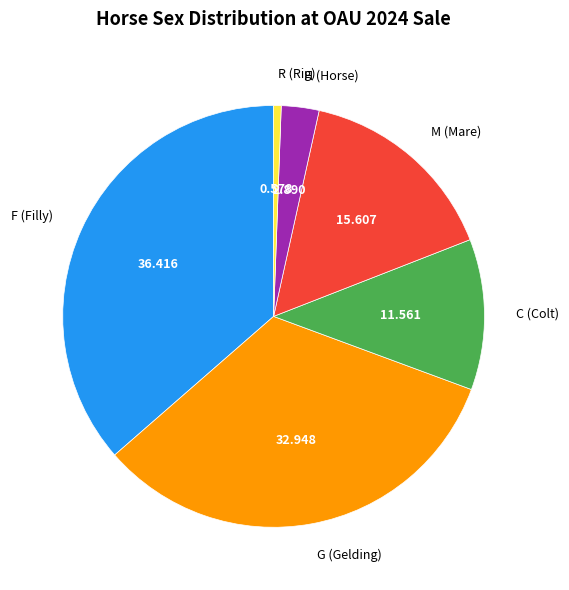

Is R (Rig) the majority of the pie?

No